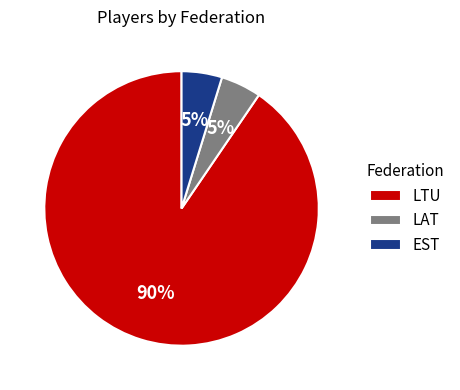

Which has a higher value, LTU or EST?

LTU